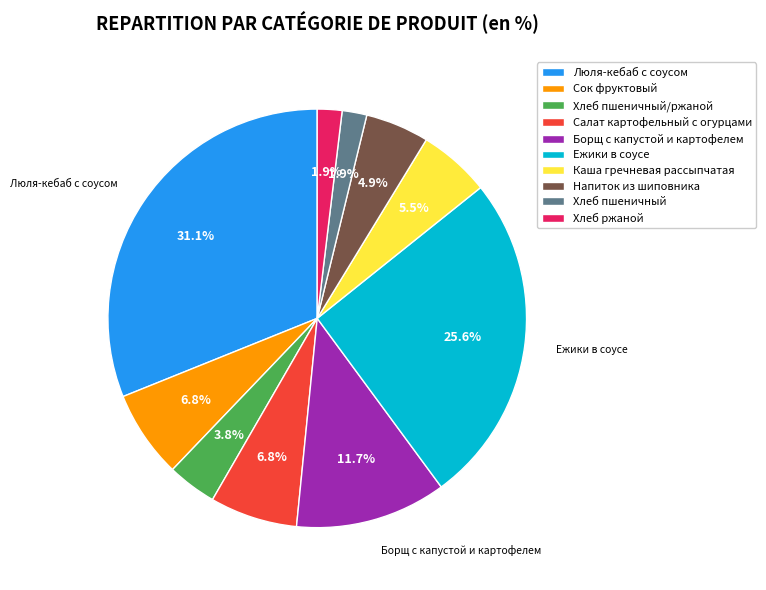

To the nearest percent, what is the average slice percentage?

10%